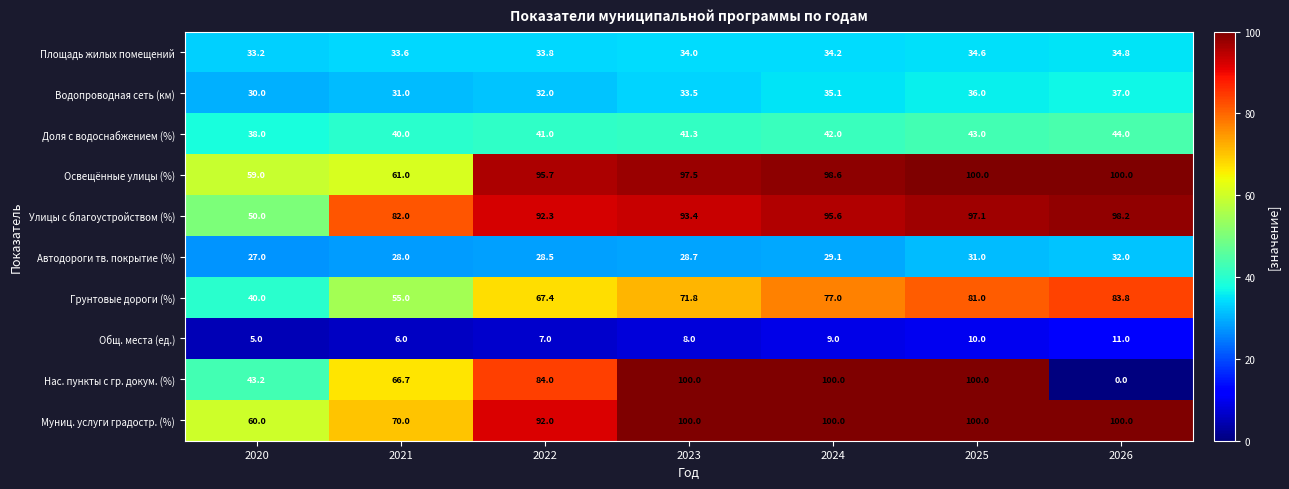

What is the difference between the Грунтовые дороги (%) values at 2024 and 2025?

4.0